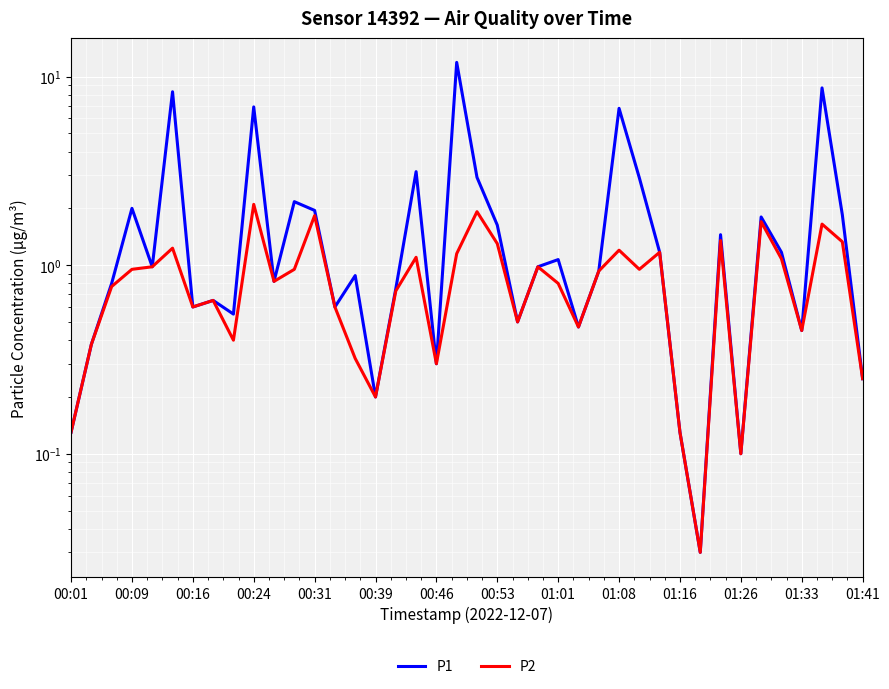

The value of P2 at 00:16 is 0.9. True or false?

False